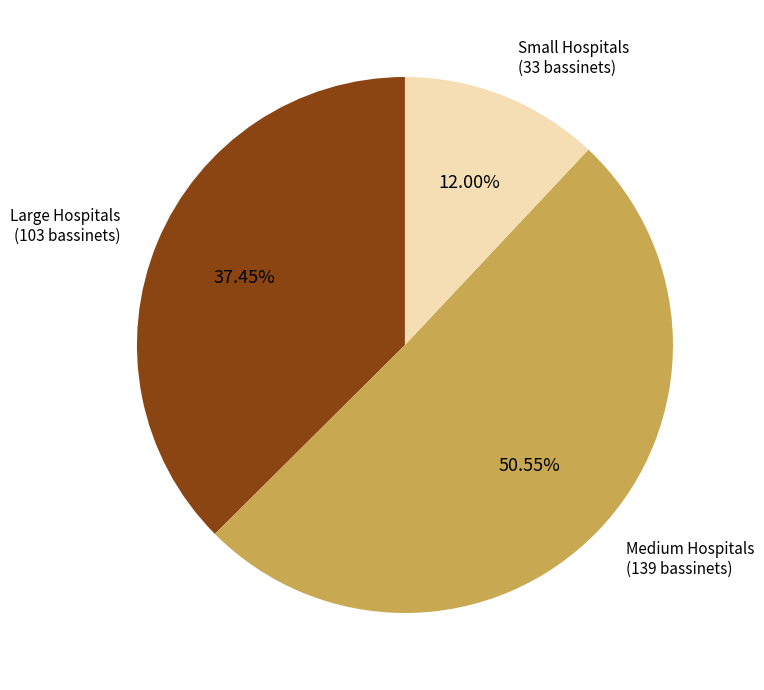

How many slices are in this pie chart?

3